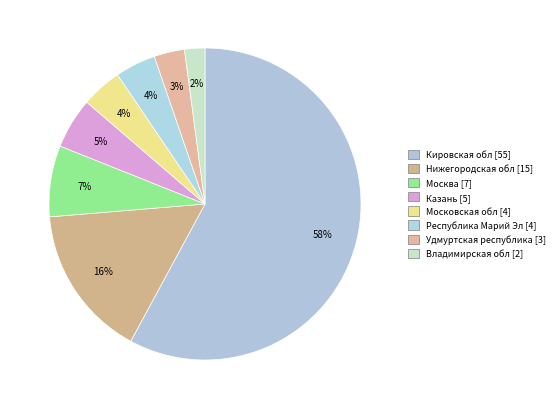

What is the majority slice?

Кировская обл